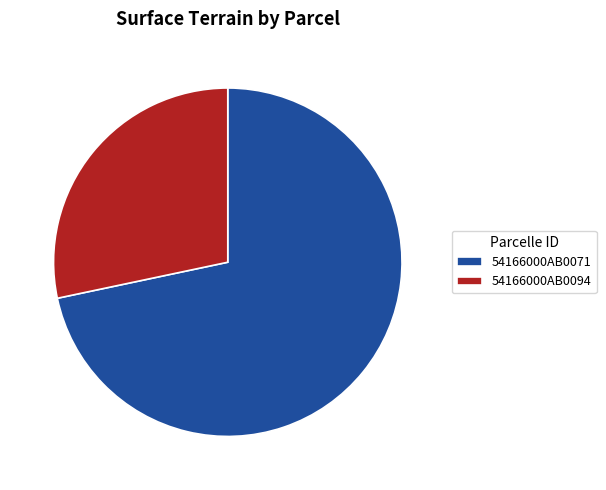

How many segments does this pie chart have?

2